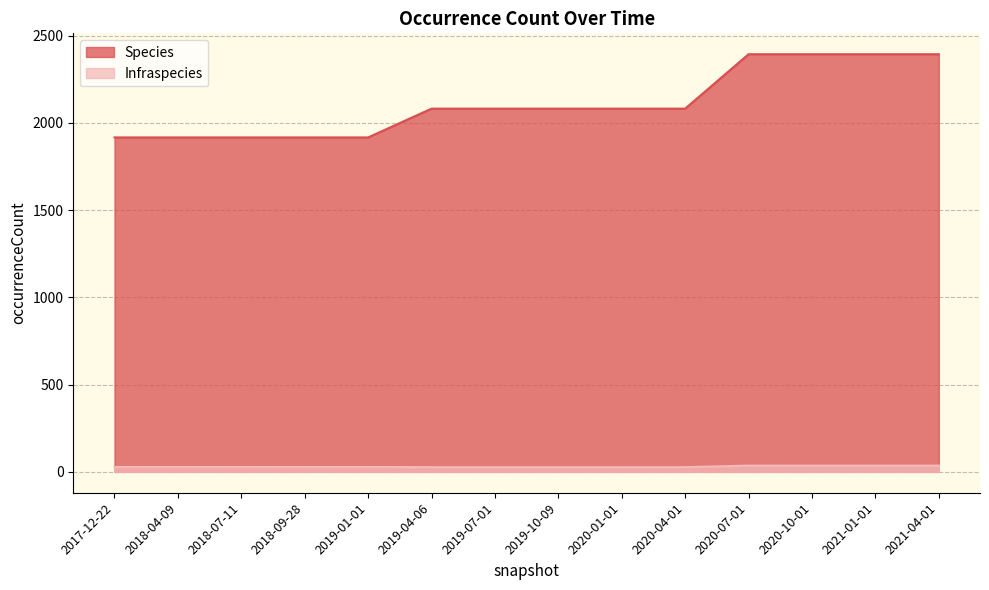

What is the difference between the maximum and minimum values in the Infraspecies series?

9